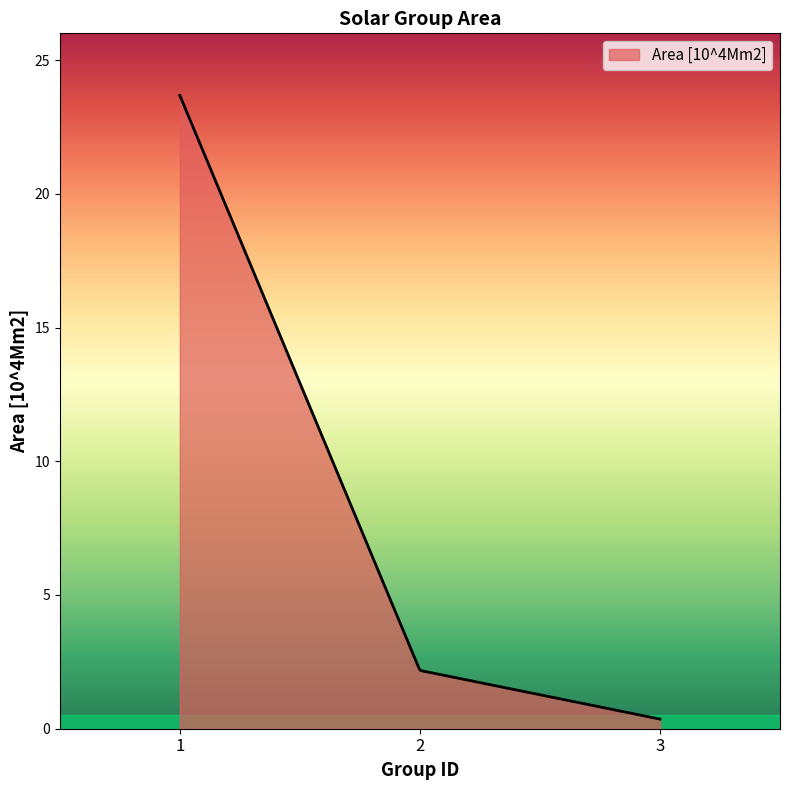

What is the difference between the maximum and minimum values?

23.3